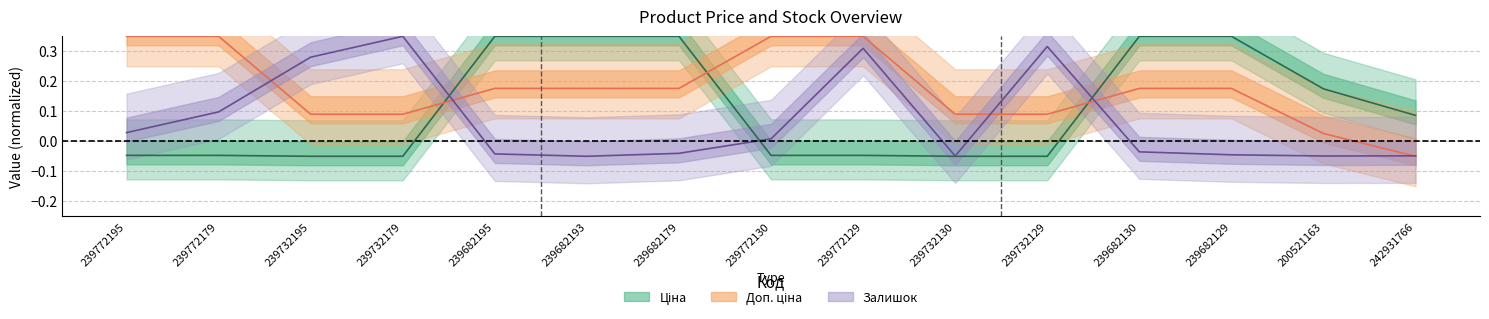

What are all the series names shown in the legend?

Ціна, Доп. ціна, Залишок